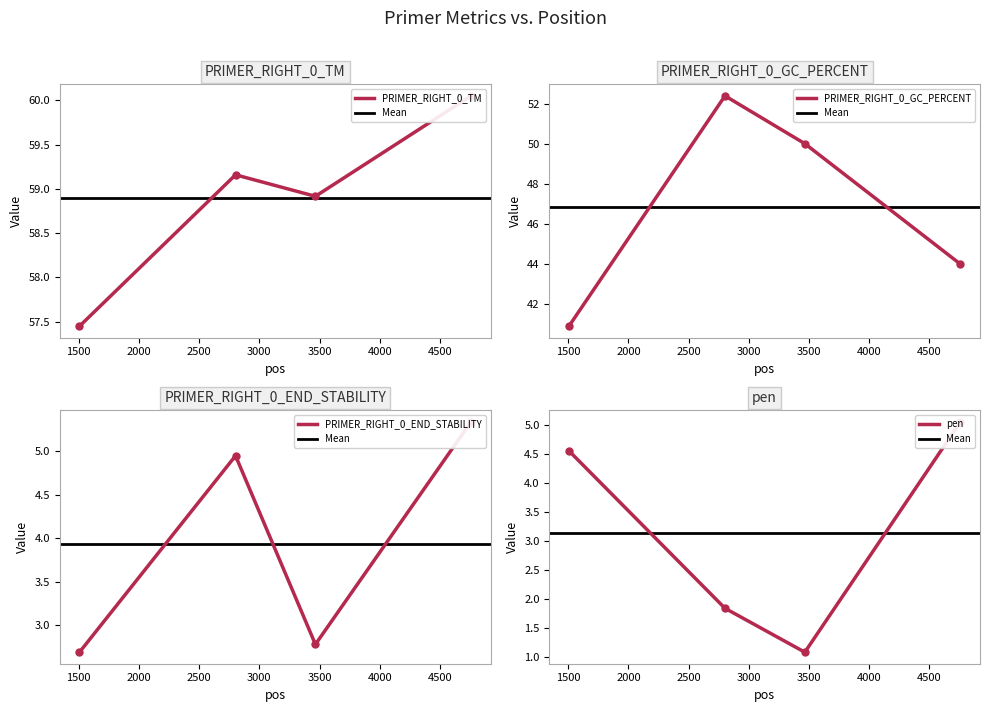

True or false: pen has more than 2 points higher than both neighbors.

False